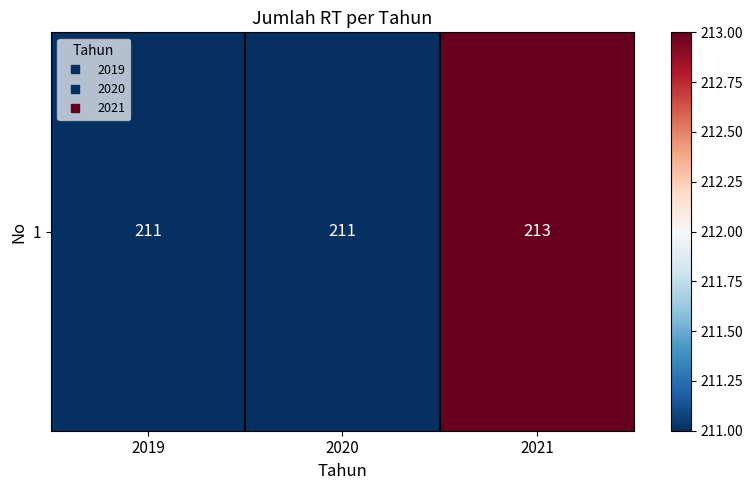

What is the sum of the values at 2019 and 2020?

422